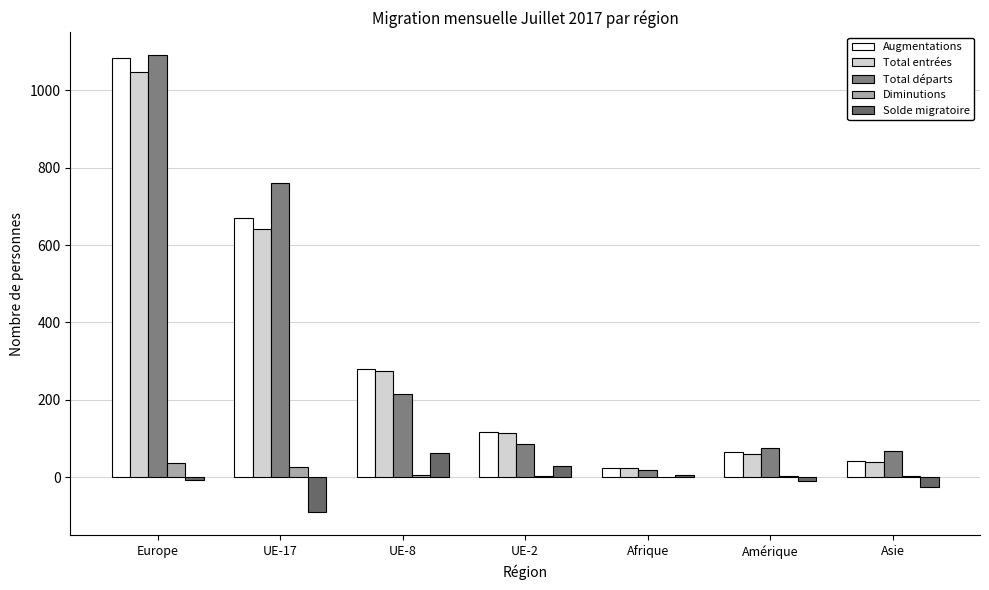

Are the bars grouped side by side (vs. stacked)?

Yes